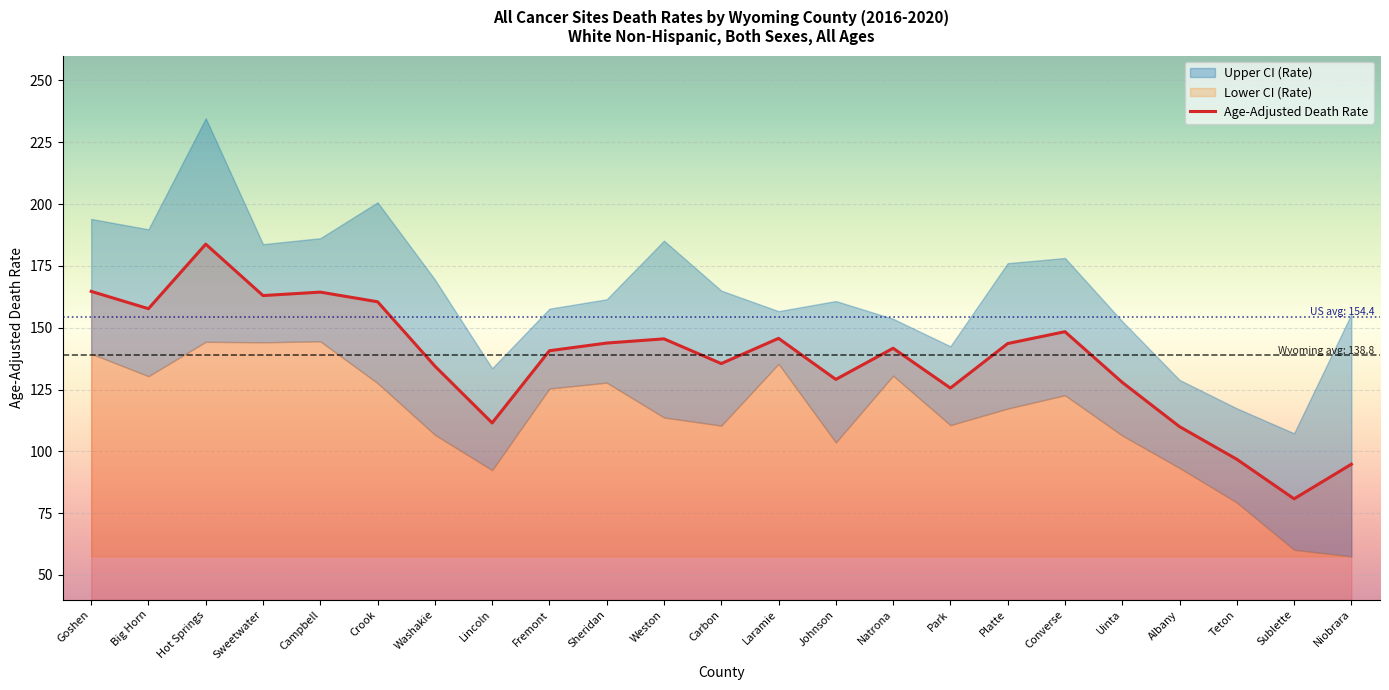

True or false: Age-Adjusted Death Rate and Upper CI (Rate) cross at least once.

False